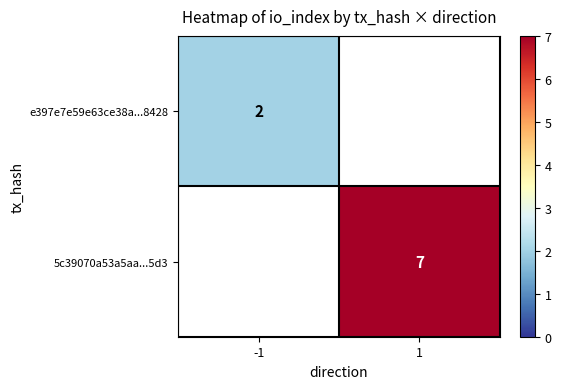

Is it true that e397e7e59e63ce38a...8428 equals 1 at -1?

False